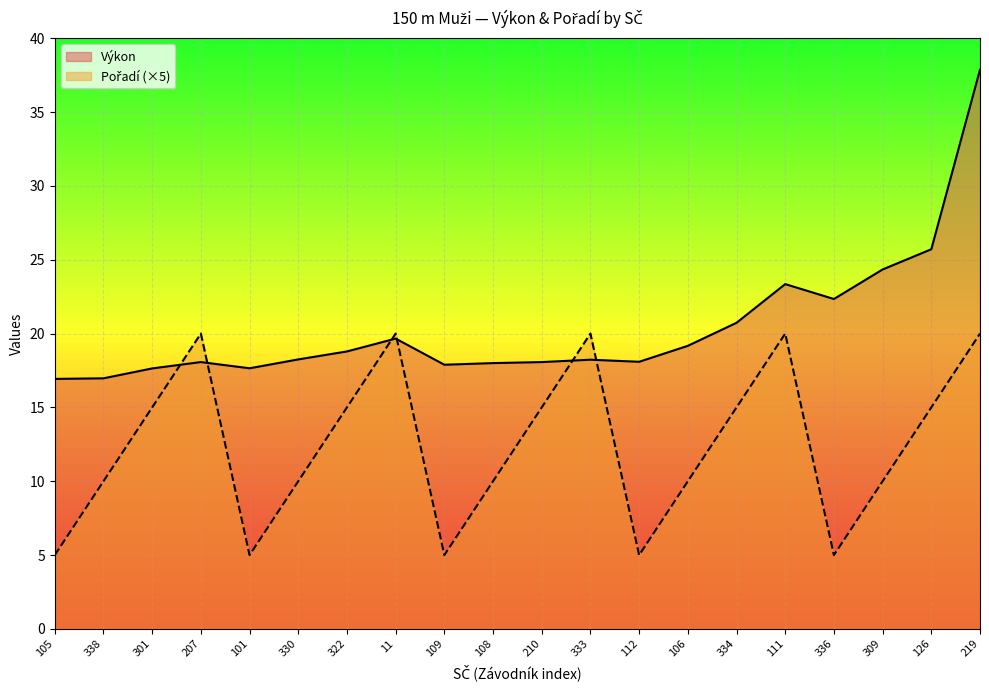

What is the sum of all Výkon values?

407.8